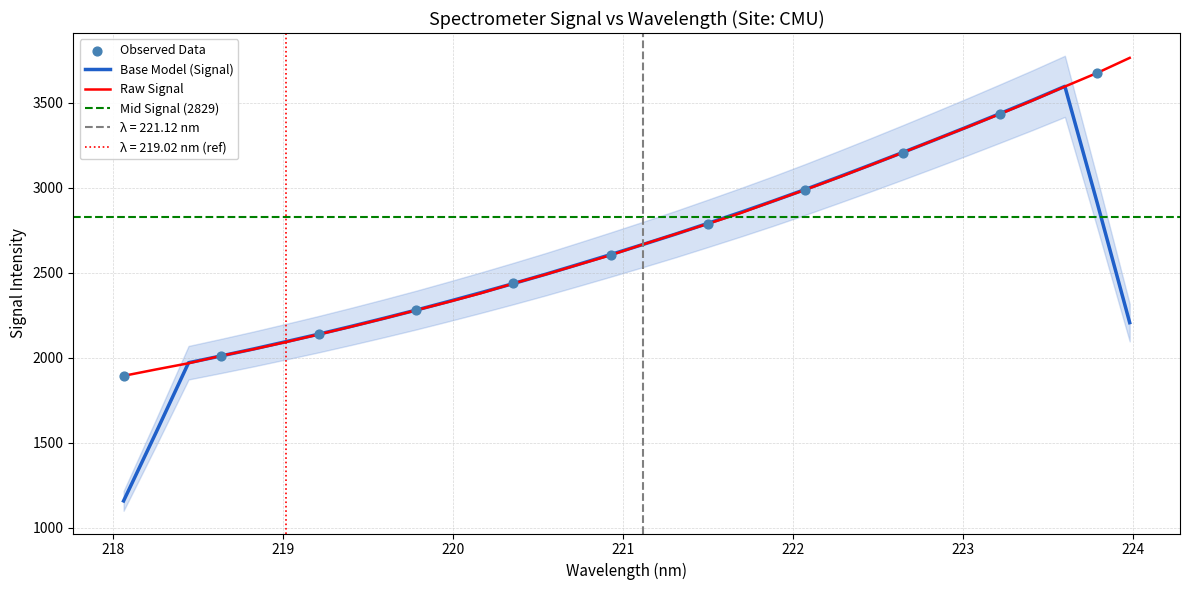

What is the maximum value for Raw Signal?

3764.3